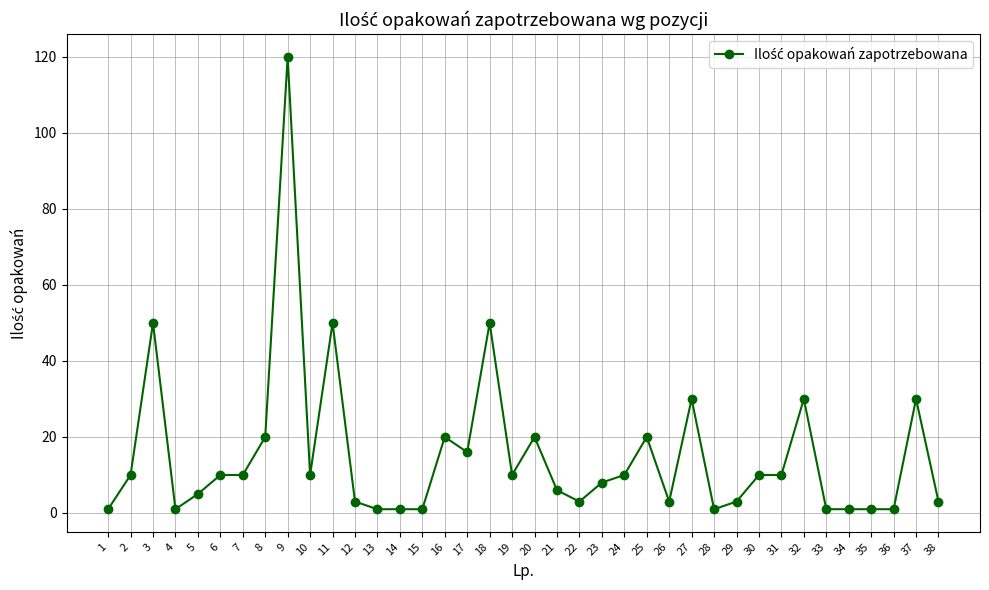

The chart shows a value of 30 at 27. True or false?

True